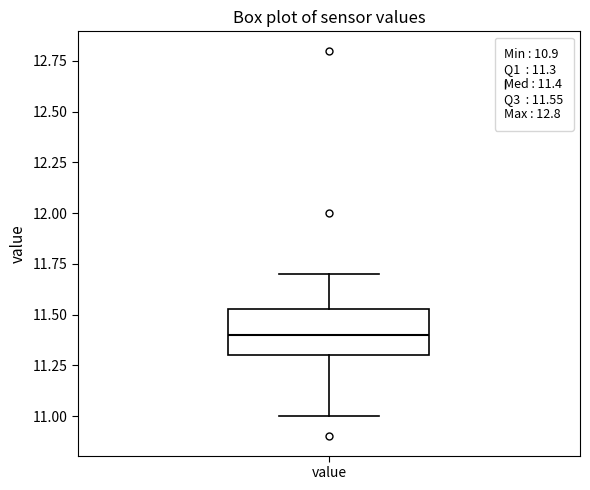

Where does the upper whisker of the box for value end on the y-axis? The values are not printed on the chart, so give them approximately, as read against the axis.

11.70